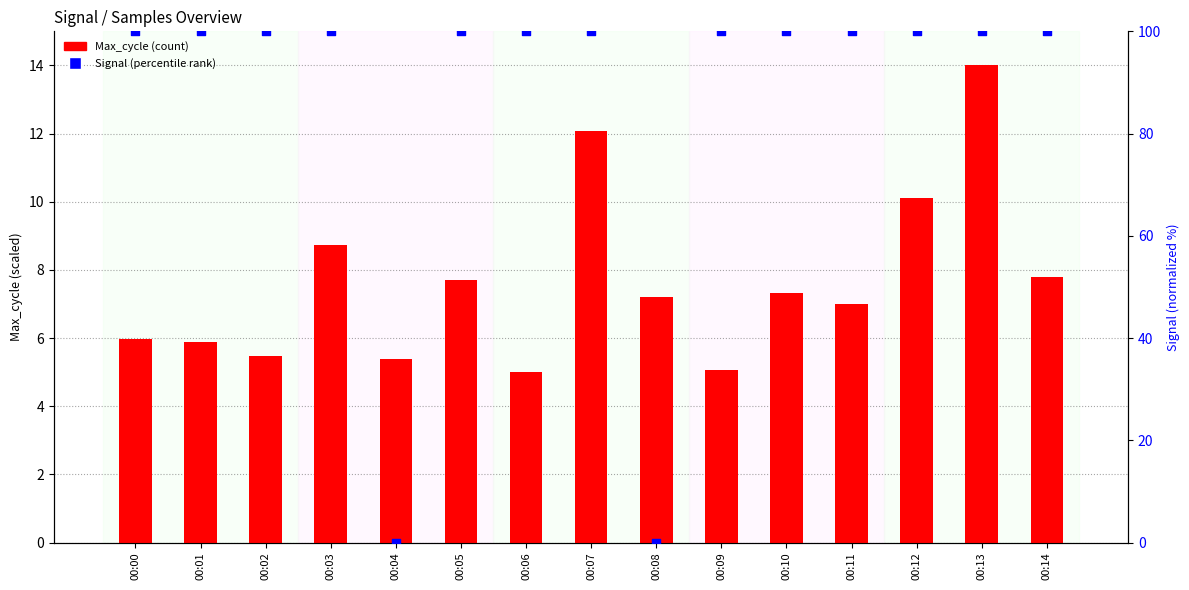

Is the value of Signal (norm) at 00:14 greater than the value of Max_cycle at 00:06?

Yes